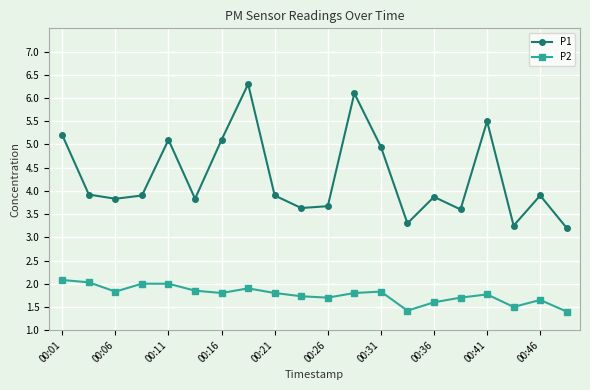

Which series has the largest range (max minus min)?

P1